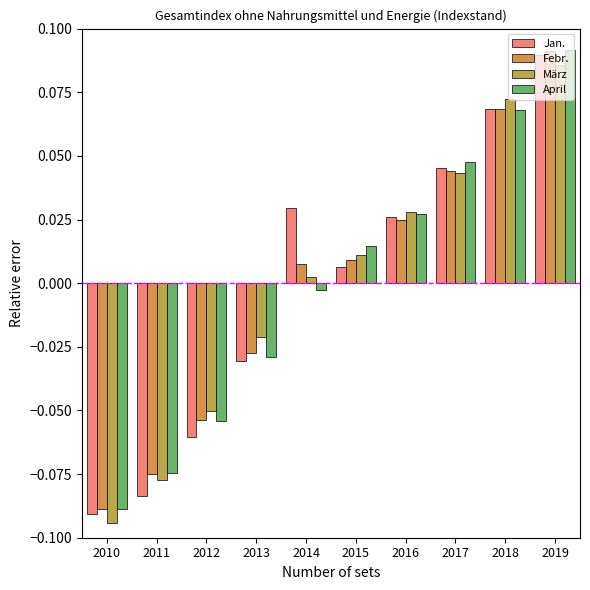

What is the maximum value for April?

0.1